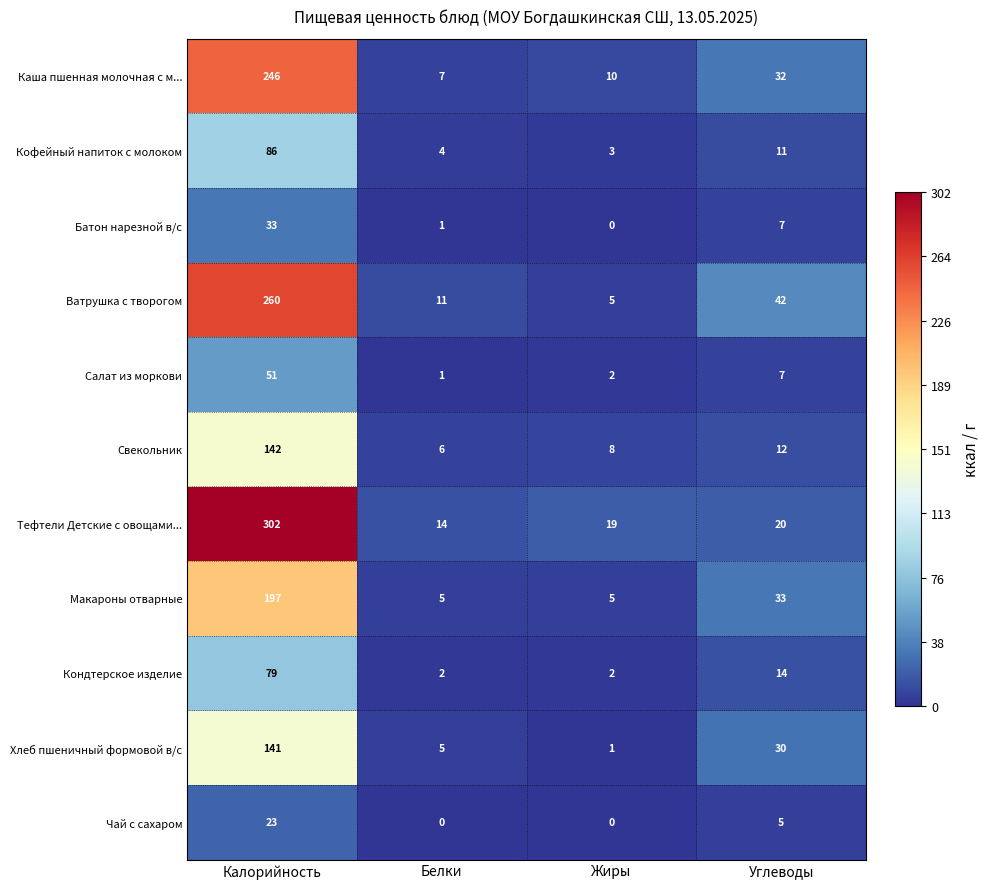

What is the difference between the maximum and second lowest values in the Ватрушка с творогом series?

249